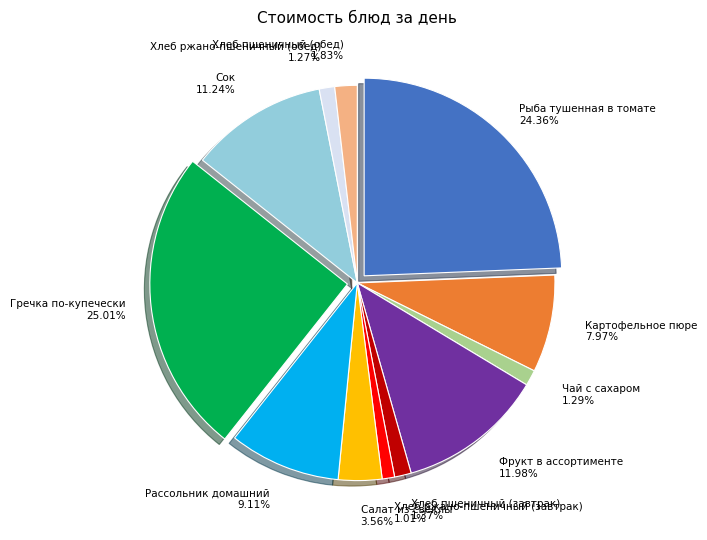

What percentage is the Салат из свеклы slice, to the nearest percent?

4%